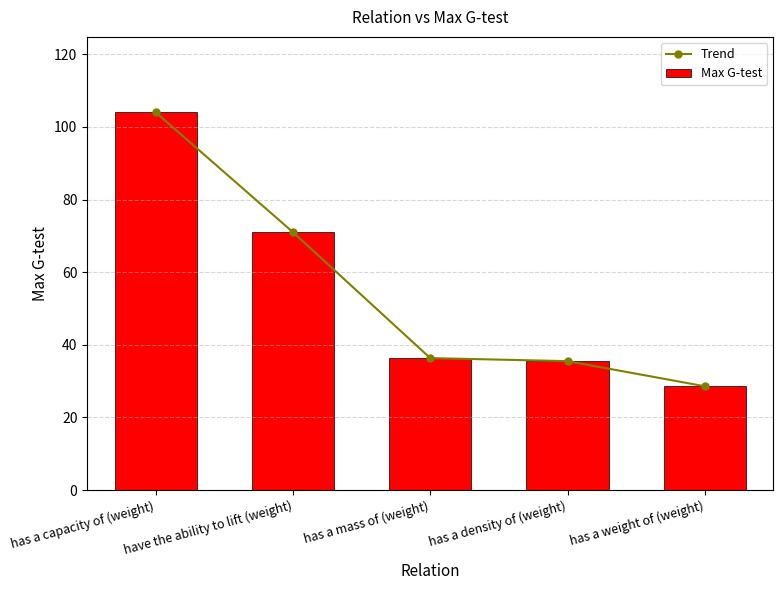

Is it true that Max G-test equals 105.6 at have the ability to lift (weight)?

False